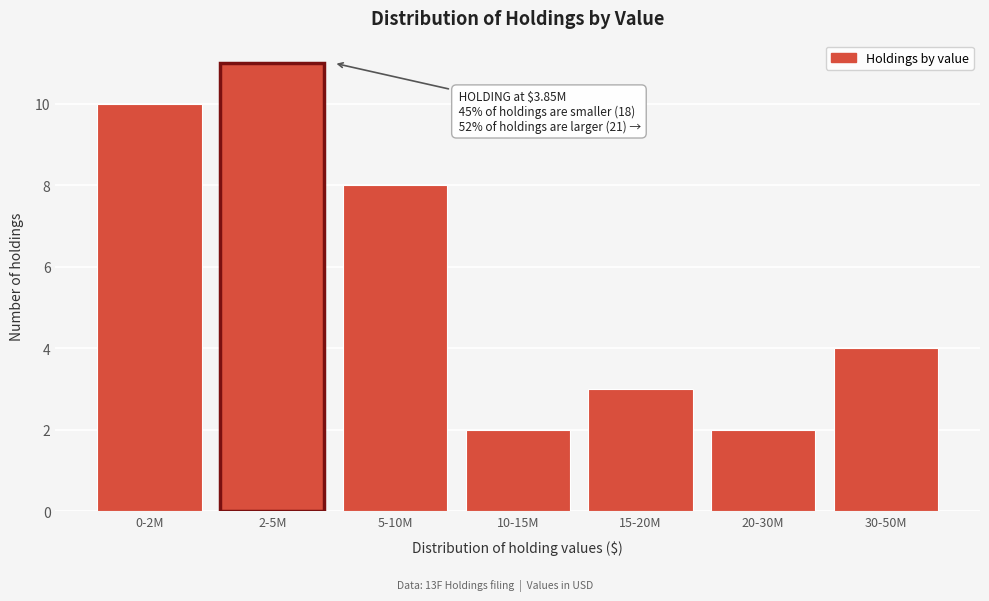

Reading left to right, list all the values displayed in this chart.

0-2M=10	2-5M=11	5-10M=8	10-15M=2	15-20M=3	20-30M=2	30-50M=4